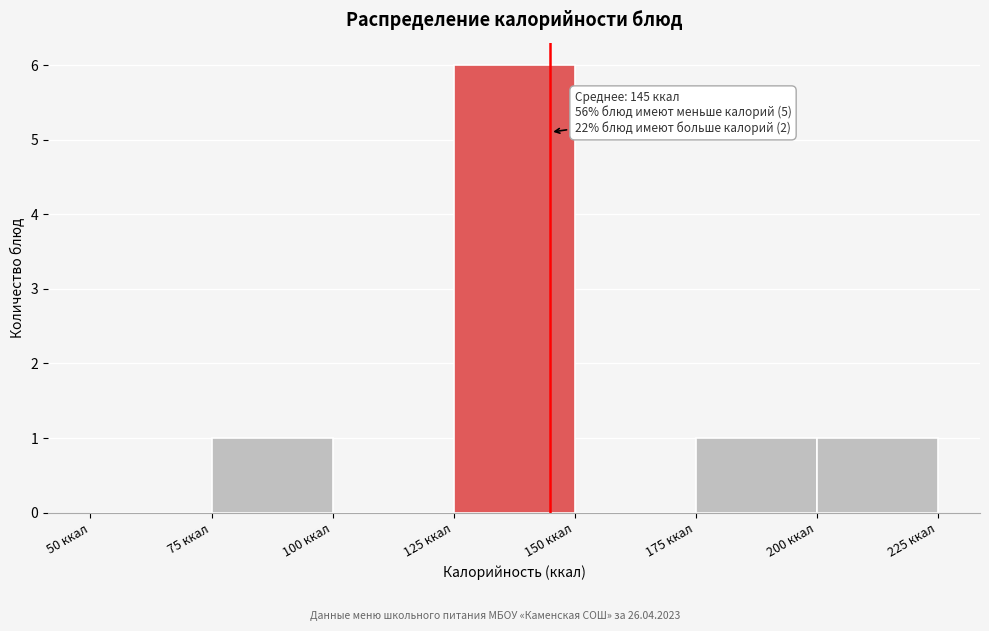

Over which range of the x-axis is the bar tallest?

125 to 150